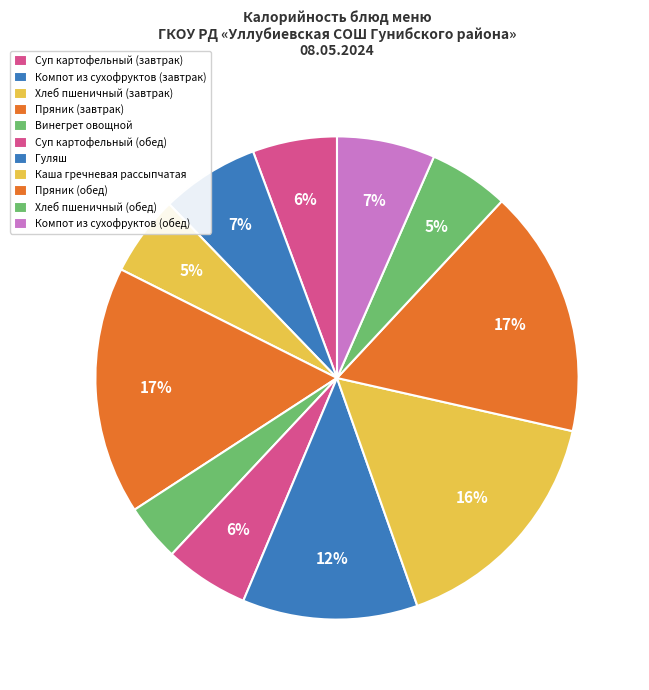

Does Хлеб пшеничный (обед) represent more than half of the total?

No